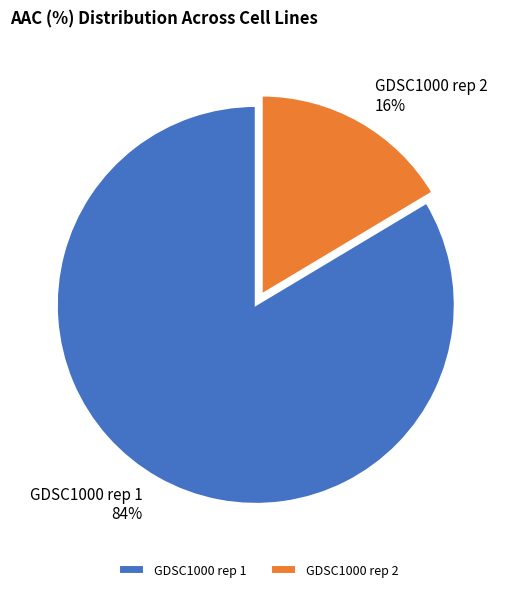

To the nearest percent, what is the combined percentage of GDSC1000 rep 2 and GDSC1000 rep 1?

100%